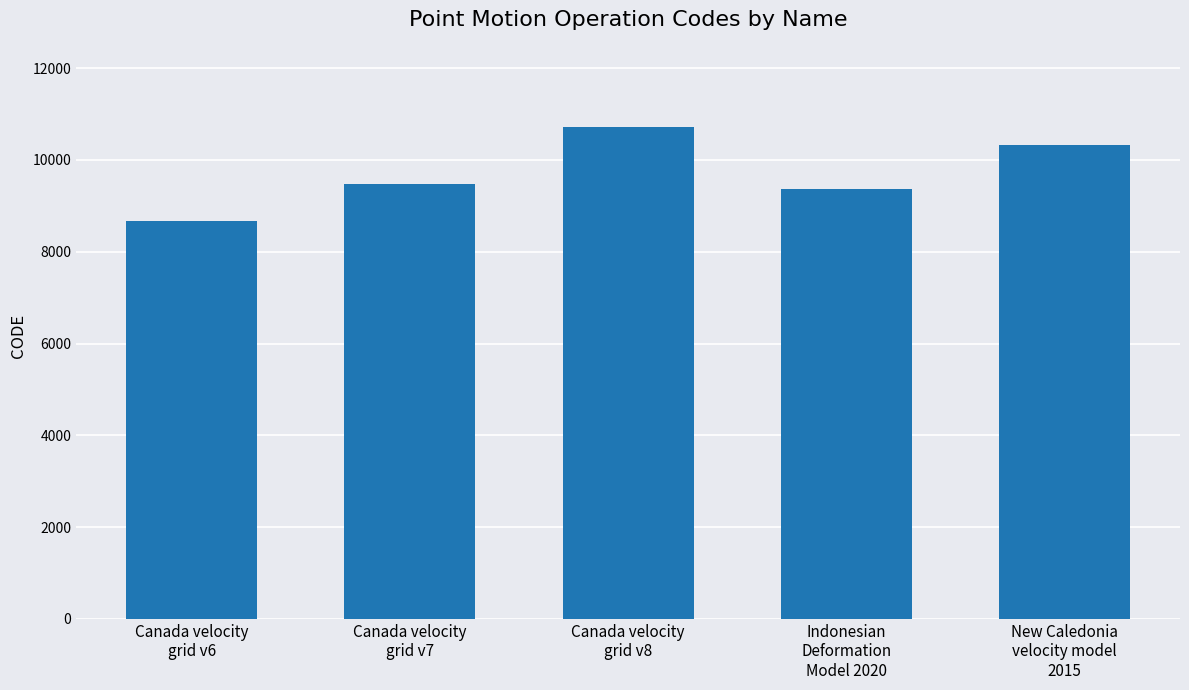

Reading left to right, what are all the values shown in this chart?

8676	9483	10707	9375	10323